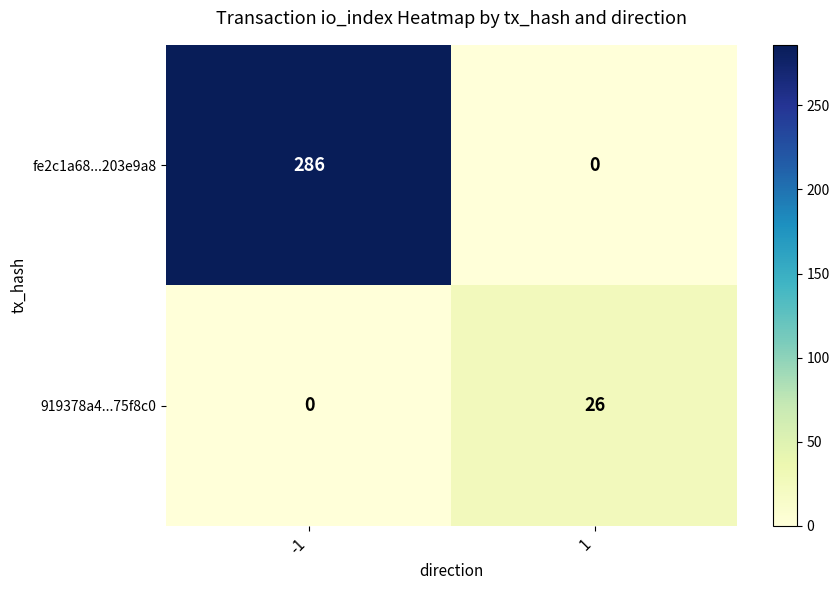

Which series has the largest range (max minus min)?

fe2c1a68...203e9a8